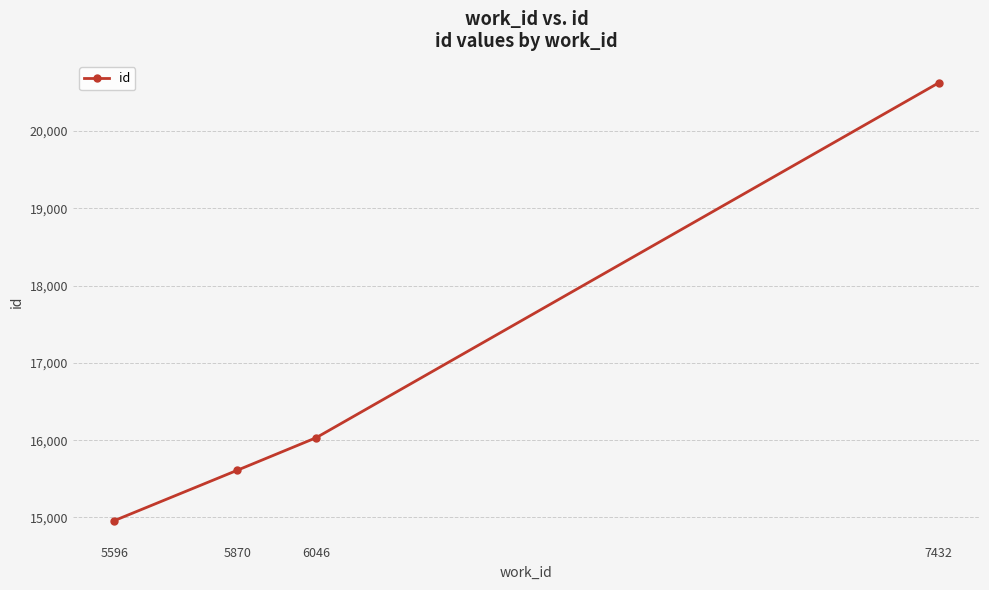

What is the difference between the maximum and minimum values?

5665